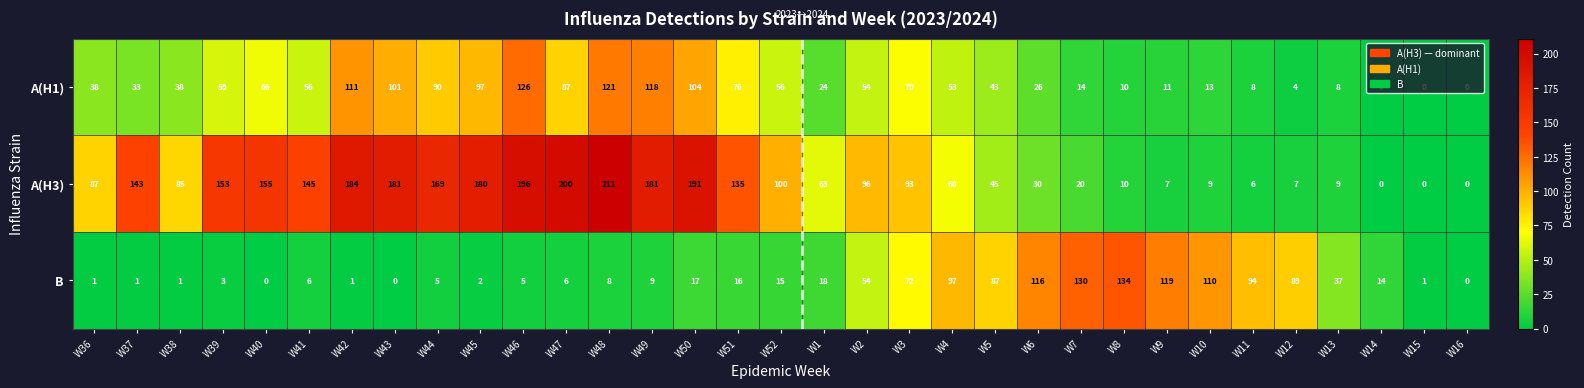

Where is B nearest to the value 67?

W3